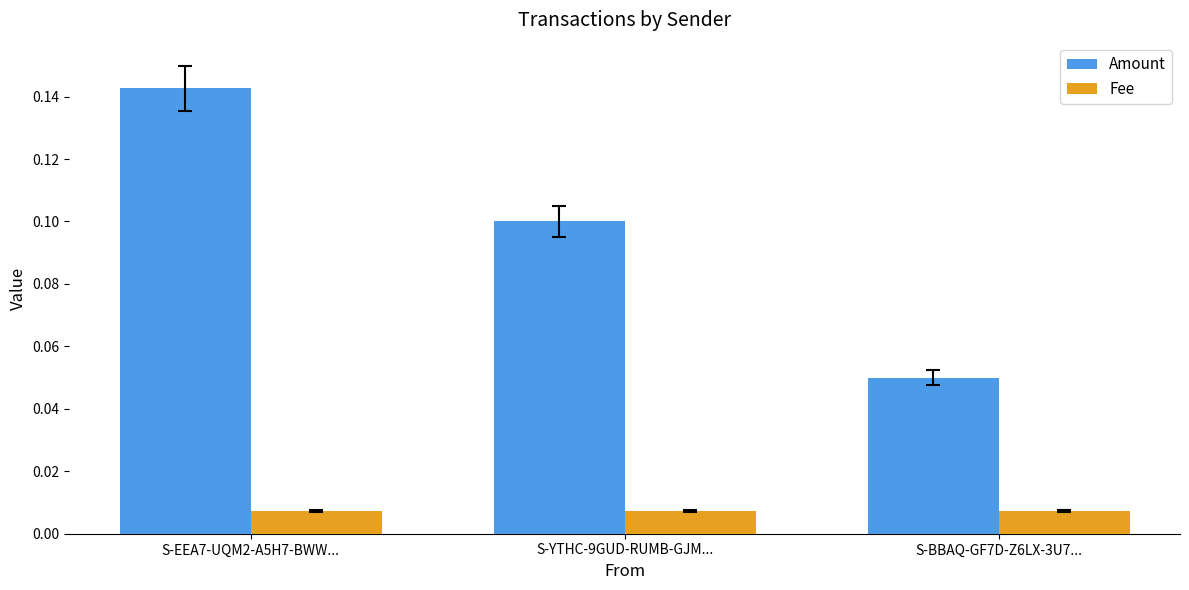

Which series has the largest range (max minus min)?

Amount